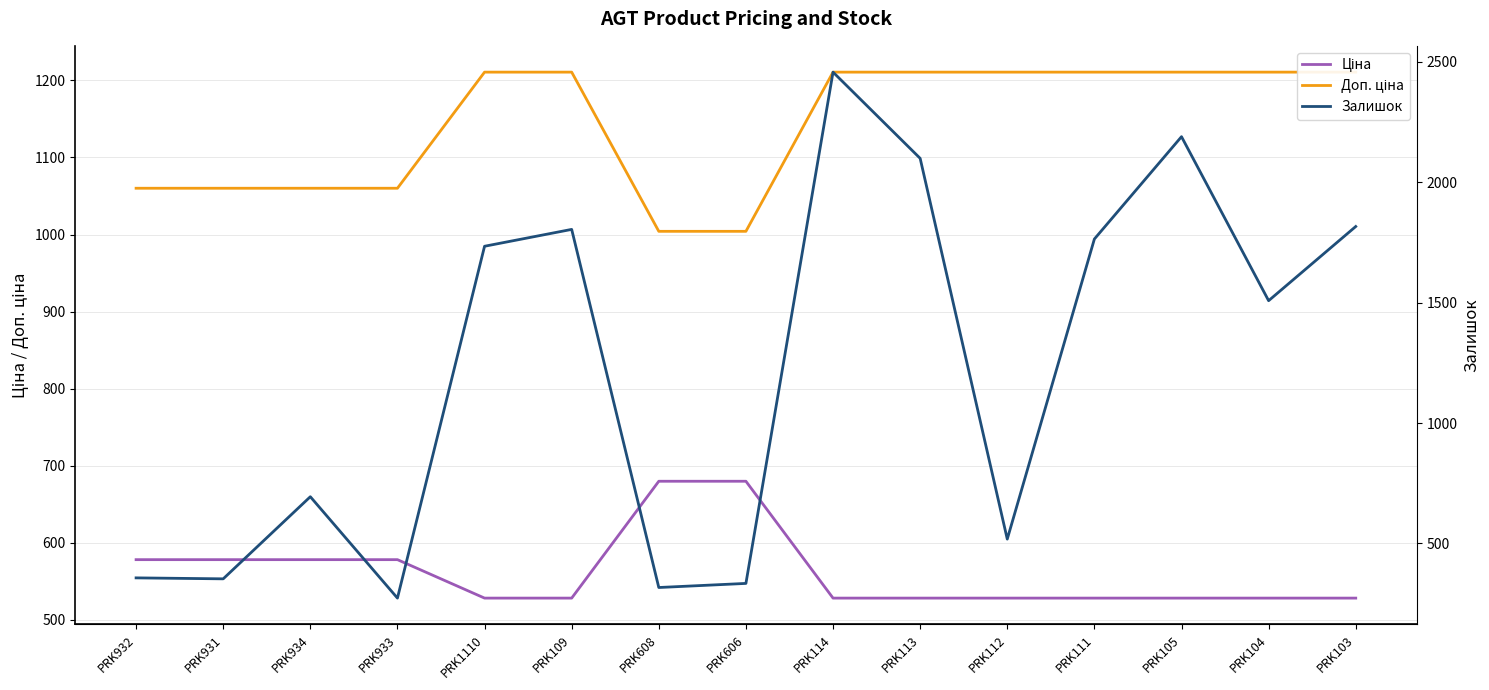

Which label corresponds to the largest value in the chart?

PRK114